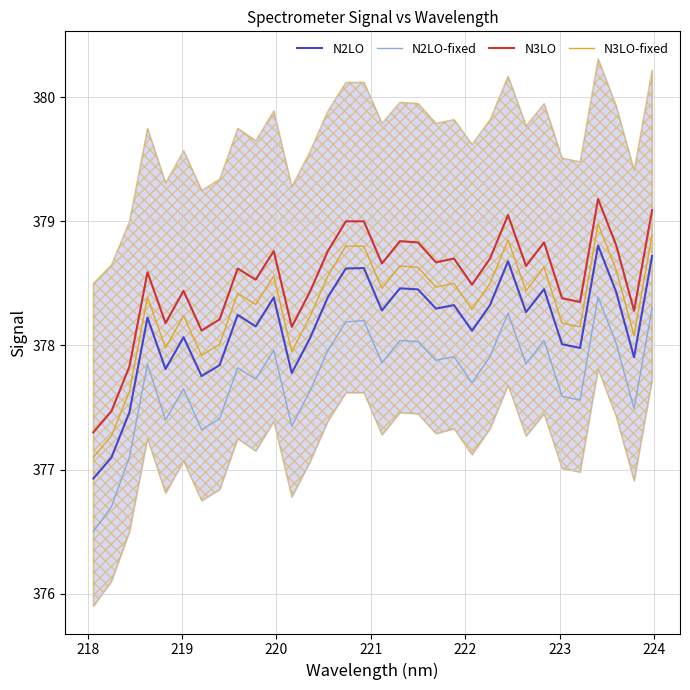

True or false: N2LO-fixed and N3LO-fixed cross at least once.

False